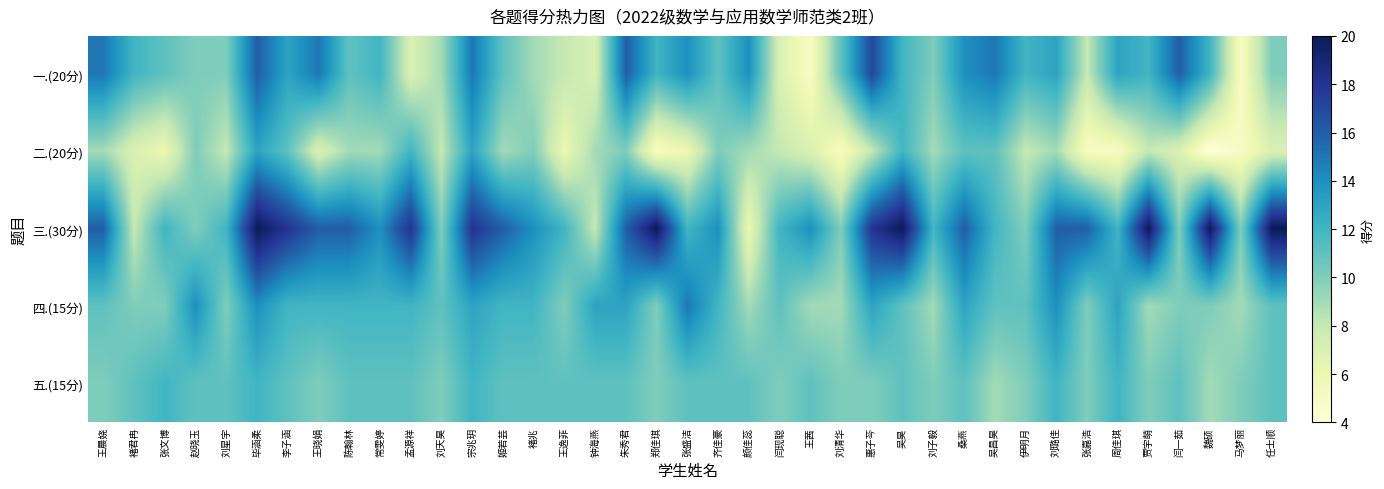

Reading left to right, transcribe all the data shown in this chart.

一.(20分): 王晨娆=15	褚君冉=12	张文博=11	赵晓玉=10	刘星宇=10	毕涵柔=16	李子涵=13	王晓娟=15	陈翰林=11	常雯婷=12	孟源祥=7	刘天昊=9	宗兆玥=15	姬若芸=11	褚兆=9	王逸菲=8	钟海燕=7	朱秀君=16	郑佳琪=12	张盛洁=14	齐佳豪=11	颜佳蕊=14	闫现聪=7	王茜=5	刘清华=11	惠子芩=17	吴昊=12	刘子毅=10	桑燕=14	吴昌昊=15	伊明月=12	刘璐佳=13	张嘉浩=8	周佳琪=13	贾宇萌=12	闫一茹=16	魏硕=12	马梦丽=5	任士顺=10
二.(20分): 王晨娆=9	褚君冉=7	张文博=6	赵晓玉=10	刘星宇=8	毕涵柔=13	李子涵=11	王晓娟=7	陈翰林=9	常雯婷=9	孟源祥=12	刘天昊=8	宗兆玥=13	姬若芸=9	褚兆=10	王逸菲=6	钟海燕=9	朱秀君=10	郑佳琪=5	张盛洁=6	齐佳豪=10	颜佳蕊=9	闫现聪=8	王茜=7	刘清华=5	惠子芩=8	吴昊=12	刘子毅=9	桑燕=11	吴昌昊=11	伊明月=8	刘璐佳=9	张嘉浩=5	周佳琪=5	贾宇萌=8	闫一茹=7	魏硕=4	马梦丽=5	任士顺=7
三.(30分): 王晨娆=16	褚君冉=8	张文博=12	赵晓玉=10	刘星宇=12	毕涵柔=20	李子涵=18	王晓娟=16	陈翰林=16	常雯婷=14	孟源祥=18	刘天昊=10	宗兆玥=18	姬若芸=16	褚兆=14	王逸菲=12	钟海燕=8	朱秀君=16	郑佳琪=20	张盛洁=12	齐佳豪=14	颜佳蕊=6	闫现聪=12	王茜=14	刘清华=10	惠子芩=18	吴昊=20	刘子毅=12	桑燕=16	吴昌昊=12	伊明月=10	刘璐佳=16	张嘉浩=16	周佳琪=12	贾宇萌=20	闫一茹=10	魏硕=20	马梦丽=10	任士顺=20
四.(15分): 王晨娆=11	褚君冉=10	张文博=10	赵晓玉=14	刘星宇=10	毕涵柔=14	李子涵=12	王晓娟=12	陈翰林=12	常雯婷=12	孟源祥=12	刘天昊=11	宗兆玥=13	姬若芸=12	褚兆=12	王逸菲=10	钟海燕=13	朱秀君=13	郑佳琪=10	张盛洁=15	齐佳豪=12	颜佳蕊=9	闫现聪=11	王茜=9	刘清华=9	惠子芩=13	吴昊=11	刘子毅=9	桑燕=13	吴昌昊=11	伊明月=11	刘璐佳=14	张嘉浩=10	周佳琪=13	贾宇萌=9	闫一茹=10	魏硕=10	马梦丽=9	任士顺=11
五.(15分): 王晨娆=10	褚君冉=11	张文博=12	赵晓玉=11	刘星宇=11	毕涵柔=12	李子涵=11	王晓娟=10	陈翰林=11	常雯婷=11	孟源祥=11	刘天昊=10	宗兆玥=12	姬若芸=11	褚兆=11	王逸菲=11	钟海燕=11	朱秀君=11	郑佳琪=10	张盛洁=11	齐佳豪=11	颜佳蕊=11	闫现聪=10	王茜=11	刘清华=10	惠子芩=10	吴昊=11	刘子毅=10	桑燕=11	吴昌昊=9	伊明月=10	刘璐佳=12	张嘉浩=10	周佳琪=12	贾宇萌=10	闫一茹=11	魏硕=9	马梦丽=10	任士顺=11